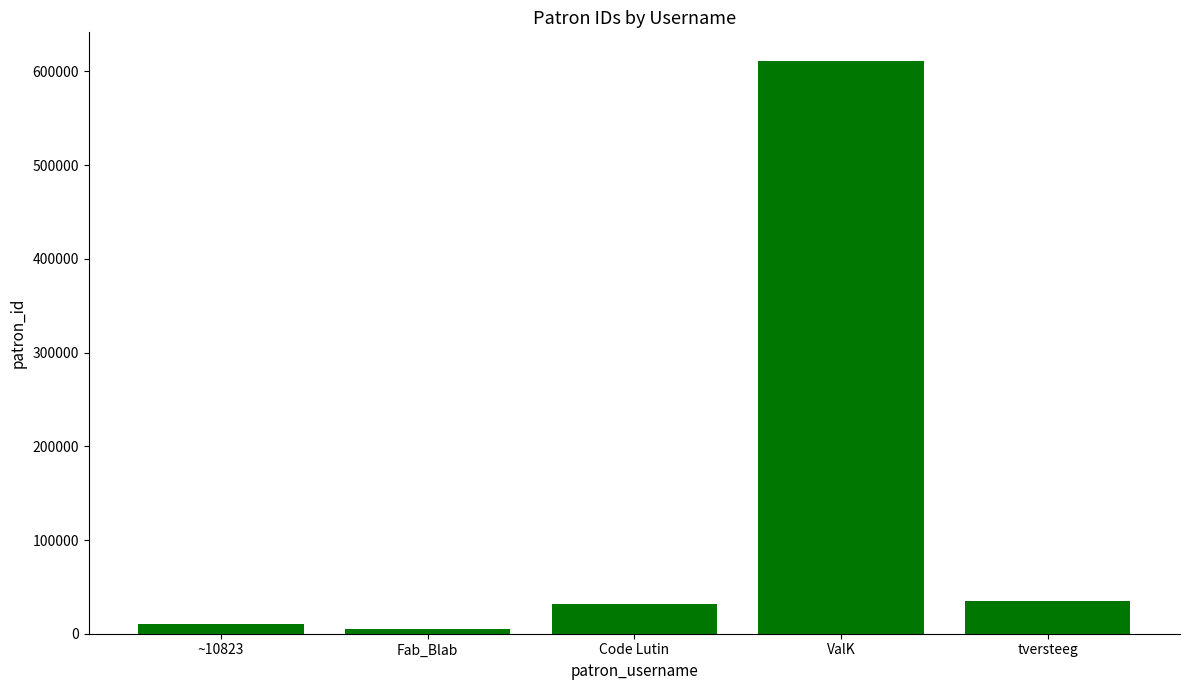

What is the difference between the maximum and minimum values?

606006